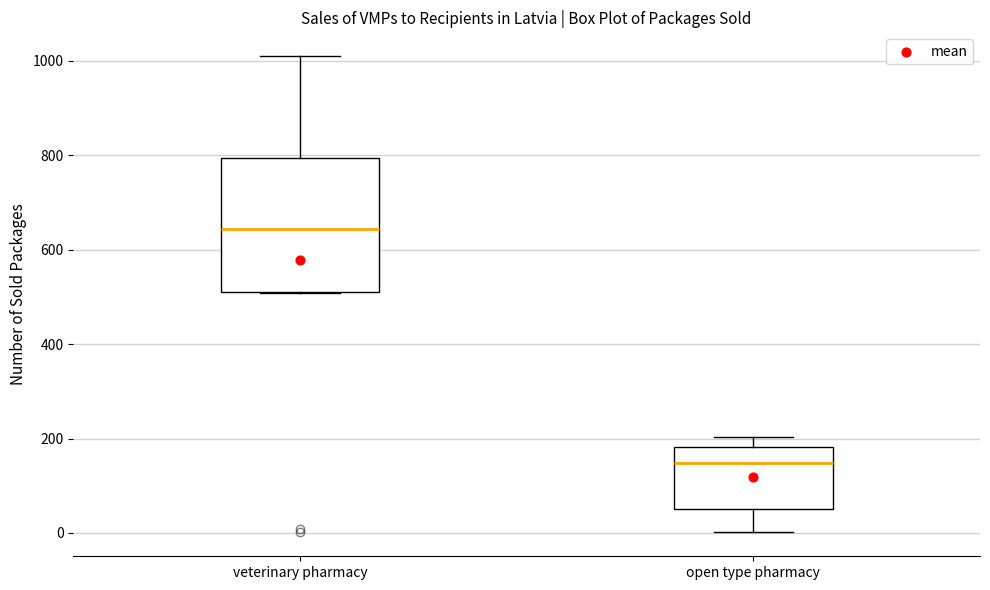

Reading left to right, transcribe this box plot: for each box, give where its median line is, the range the box spans, and where its two whiskers end, as read against the y-axis. The values are not printed on the chart, so give them approximately, as read against the axis.

veterinary pharmacy: median 640, box 520 to 800, whiskers 500 to 1020
open type pharmacy: median 140, box 60 to 180, whiskers 0 to 200